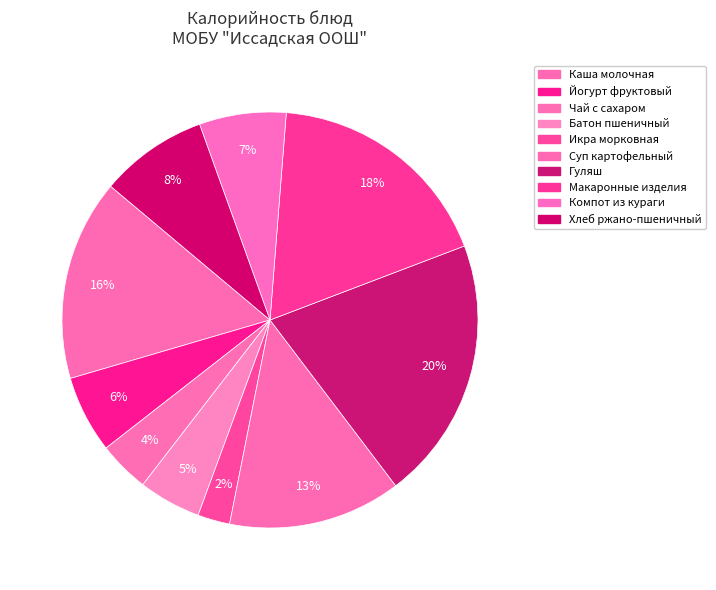

How many slices are in this pie chart?

10